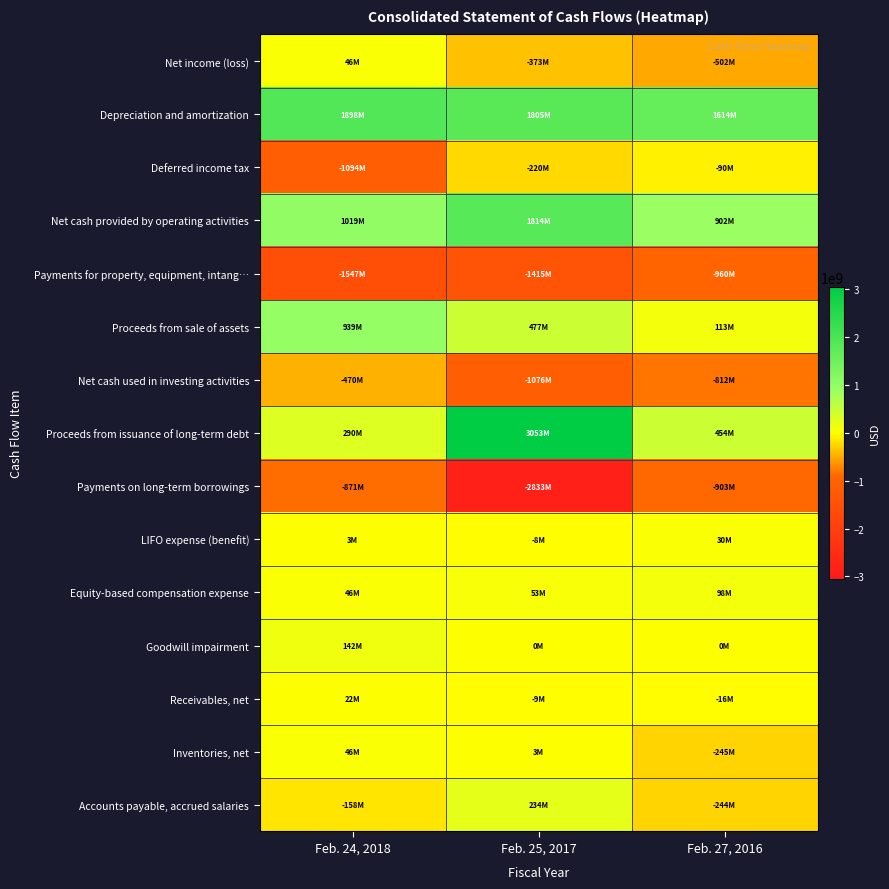

How many distinct data groups are displayed?

15